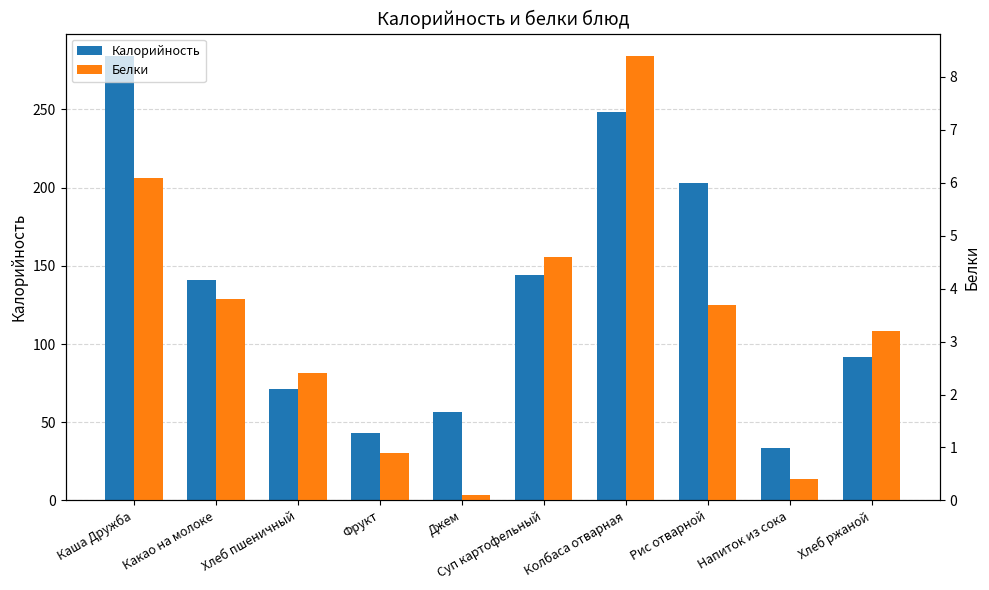

Reading left to right, transcribe all the data shown in this chart.

Калорийность: 284.3	141.0	71.4	43.0	56.8	144.4	248.6	203.0	33.4	92.0
Белки: 6.1	3.8	2.4	0.9	0.1	4.6	8.4	3.7	0.4	3.2